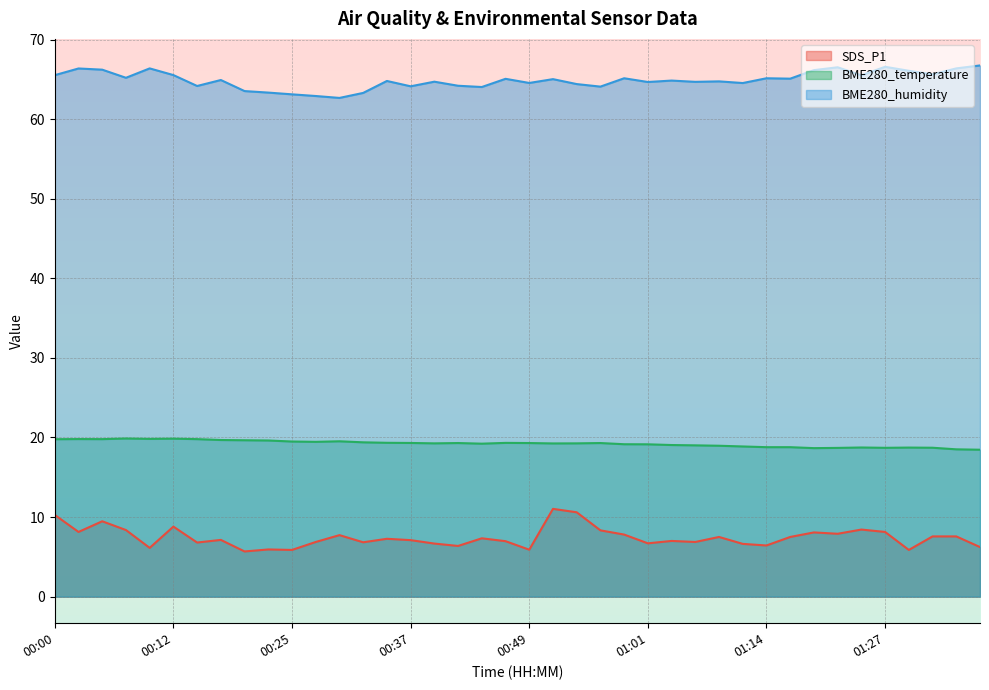

Reading left to right, transcribe all the data shown in this chart.

SDS_P1: 00:00=10.3	00:02=8.1	00:05=9.5	00:07=8.4	00:10=6.1	00:12=8.8	00:15=6.8	00:17=7.1	00:20=5.7	00:22=5.9	00:25=5.9	00:27=6.9	00:29=7.7	00:32=6.8	00:34=7.3	00:37=7.1	00:39=6.7	00:41=6.4	00:44=7.3	00:46=7.0	00:49=5.9	00:51=11.0	00:54=10.6	00:56=8.3	00:58=7.8	01:01=6.7	01:03=7.0	01:06=6.9	01:09=7.5	01:12=6.6	01:14=6.4	01:17=7.5	01:19=8.1	01:22=7.9	01:25=8.4	01:27=8.1	01:29=5.9	01:32=7.6	01:34=7.6	01:37=6.2
BME280_temperature: 00:00=19.8	00:02=19.8	00:05=19.8	00:07=19.9	00:10=19.8	00:12=19.9	00:15=19.8	00:17=19.7	00:20=19.6	00:22=19.6	00:25=19.5	00:27=19.4	00:29=19.5	00:32=19.4	00:34=19.3	00:37=19.3	00:39=19.3	00:41=19.3	00:44=19.2	00:46=19.3	00:49=19.3	00:51=19.2	00:54=19.3	00:56=19.3	00:58=19.1	01:01=19.1	01:03=19.1	01:06=19.0	01:09=19.0	01:12=18.9	01:14=18.8	01:17=18.8	01:19=18.7	01:22=18.7	01:25=18.7	01:27=18.7	01:29=18.7	01:32=18.7	01:34=18.5	01:37=18.5
BME280_humidity: 00:00=65.5	00:02=66.4	00:05=66.2	00:07=65.2	00:10=66.4	00:12=65.5	00:15=64.2	00:17=64.9	00:20=63.5	00:22=63.3	00:25=63.1	00:27=62.9	00:29=62.7	00:32=63.3	00:34=64.8	00:37=64.1	00:39=64.7	00:41=64.2	00:44=64.0	00:46=65.1	00:49=64.5	00:51=65.0	00:54=64.4	00:56=64.1	00:58=65.1	01:01=64.7	01:03=64.8	01:06=64.7	01:09=64.7	01:12=64.5	01:14=65.1	01:17=65.1	01:19=66.2	01:22=66.5	01:25=65.5	01:27=66.6	01:29=66.1	01:32=65.6	01:34=66.4	01:37=66.7